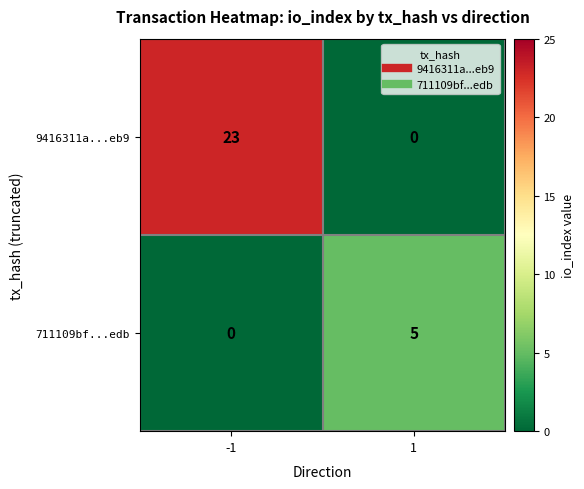

Is it true that 9416311a...eb9 equals 0 at 1?

True